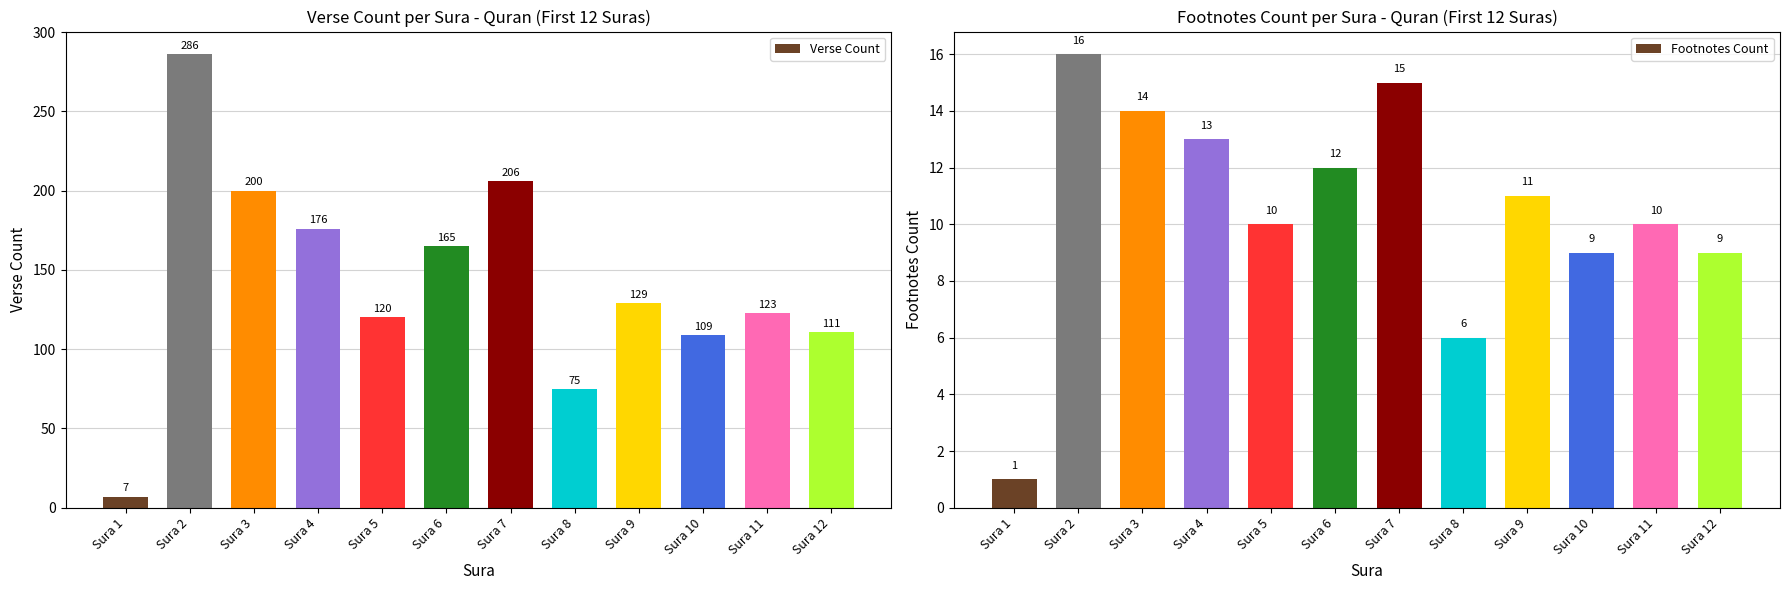

True or false: Footnotes Count has a value of 10 at Sura 11.

True